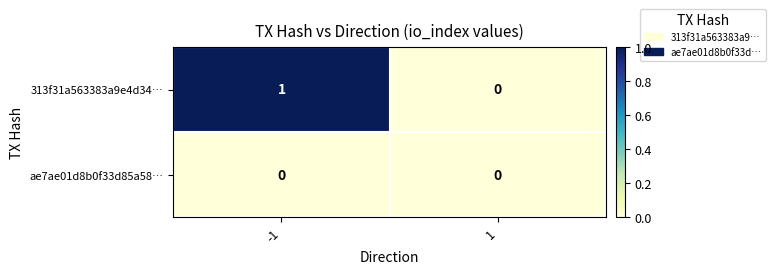

Is it true that 313f31a563383a9e4d34… equals 0 at -1?

False